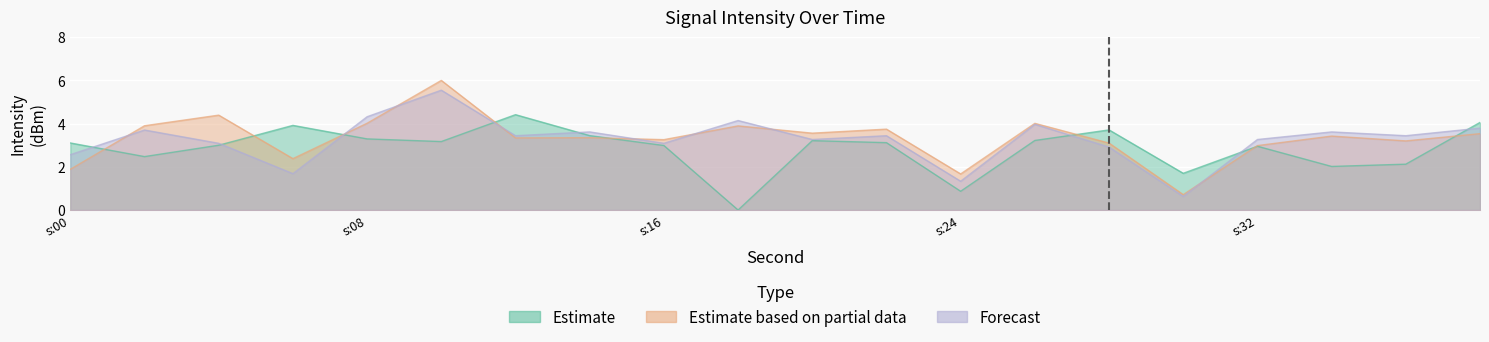

Where do Forecast and Estimate first cross each other?

0 and 2